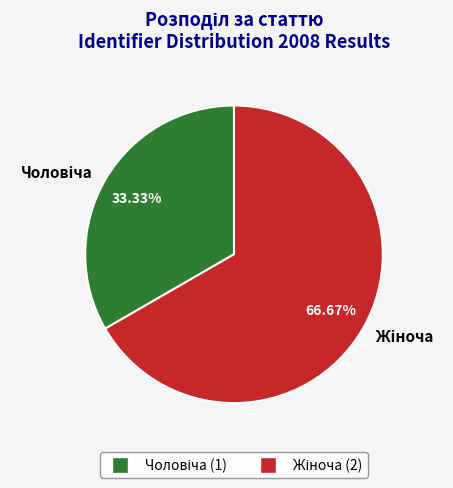

Is there a majority slice in this chart?

Yes